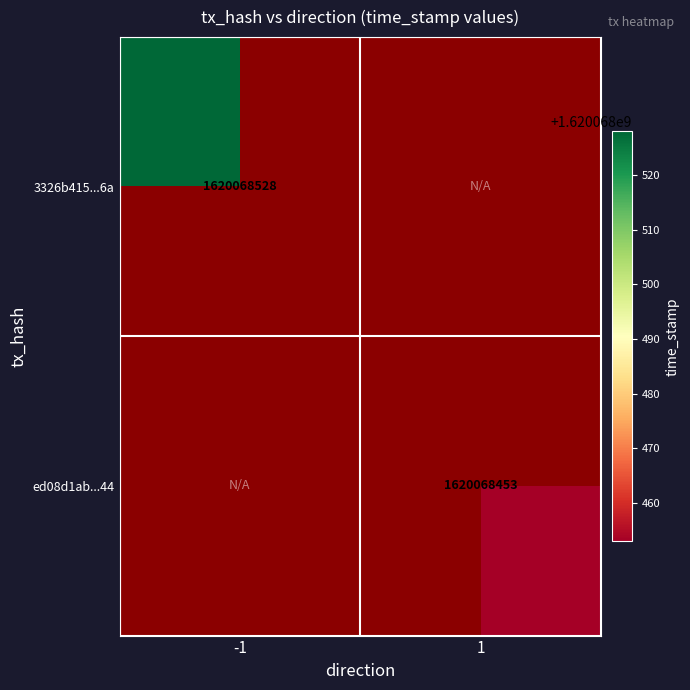

Between time_stamp and direction, which is larger?

time_stamp